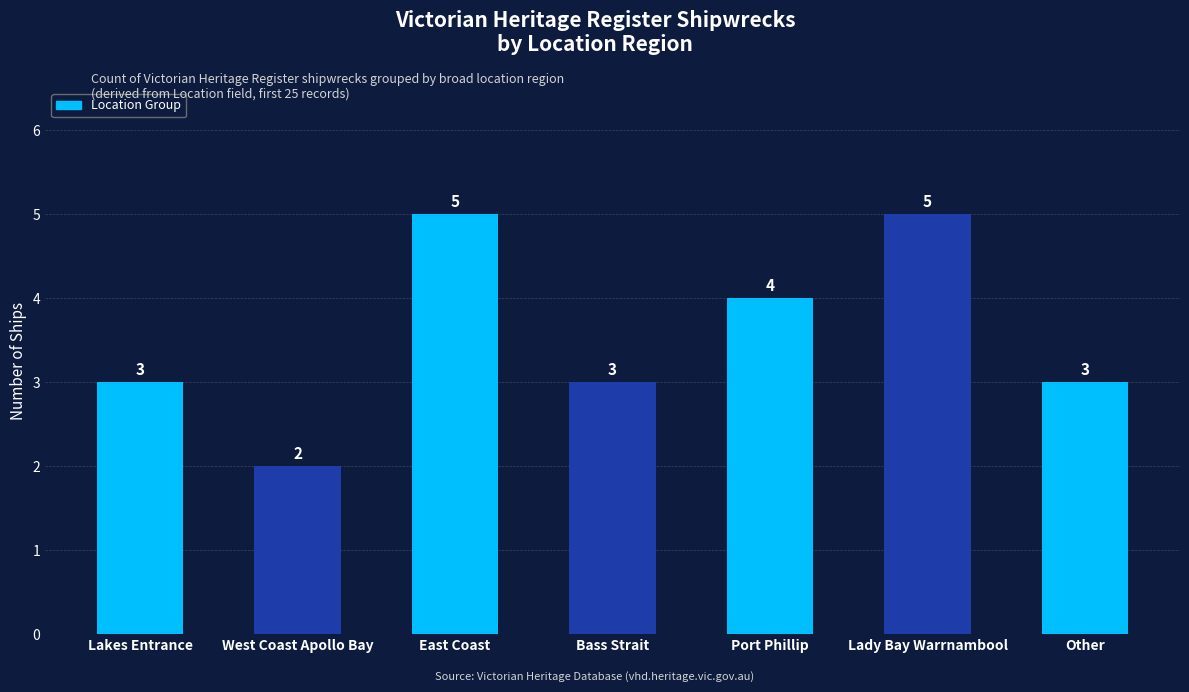

The chart shows a value of 6 at Port Phillip. True or false?

False